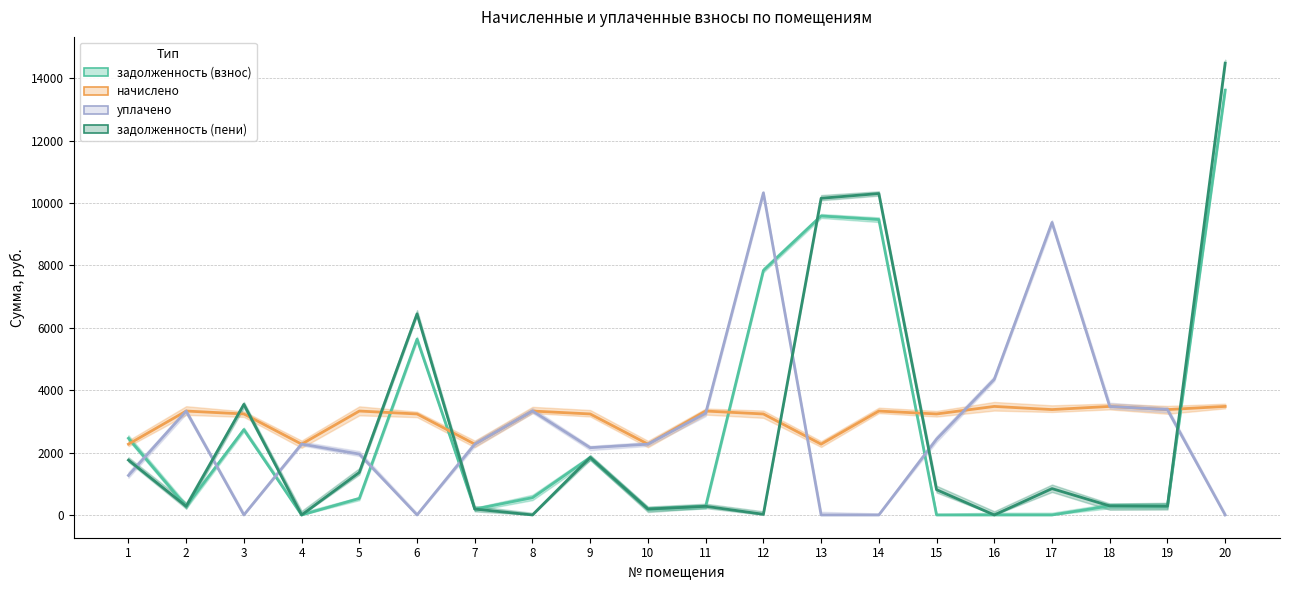

What is the sum of the начислено values at 14 and 2?

6661.2